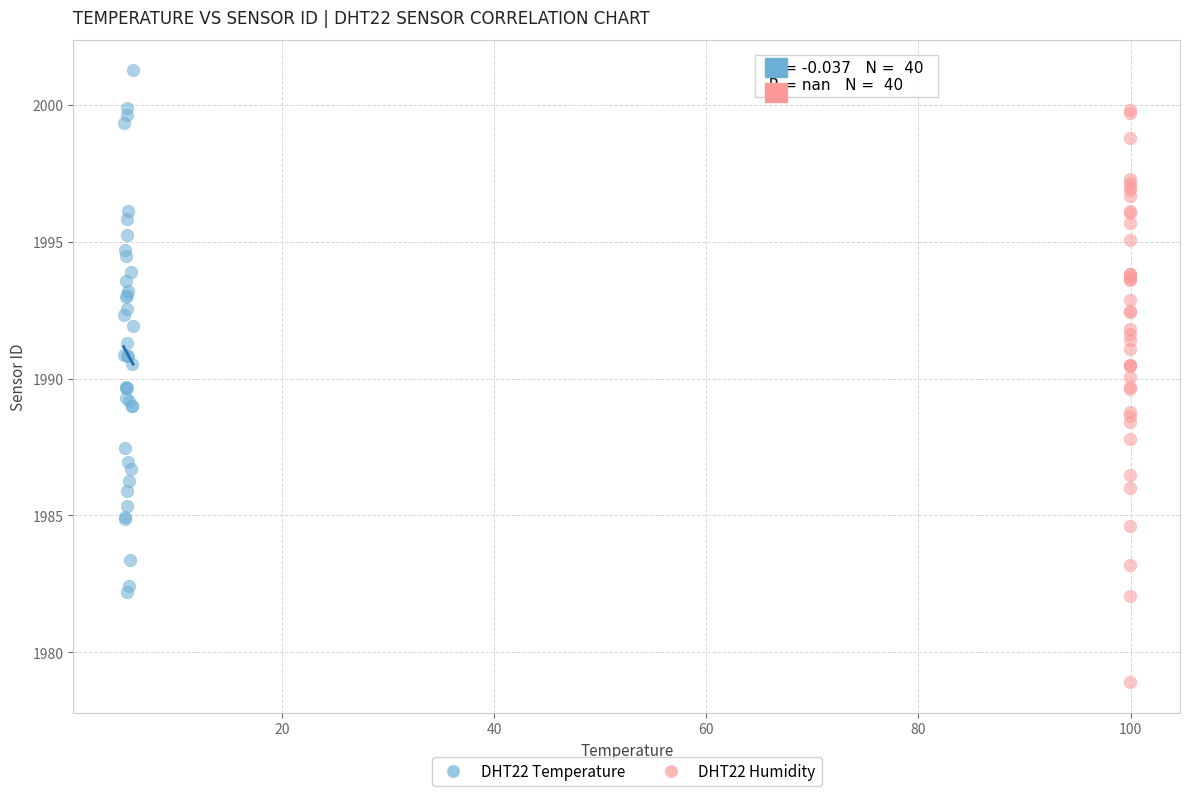

Which series contains the lowest Y value?

DHT22 Humidity